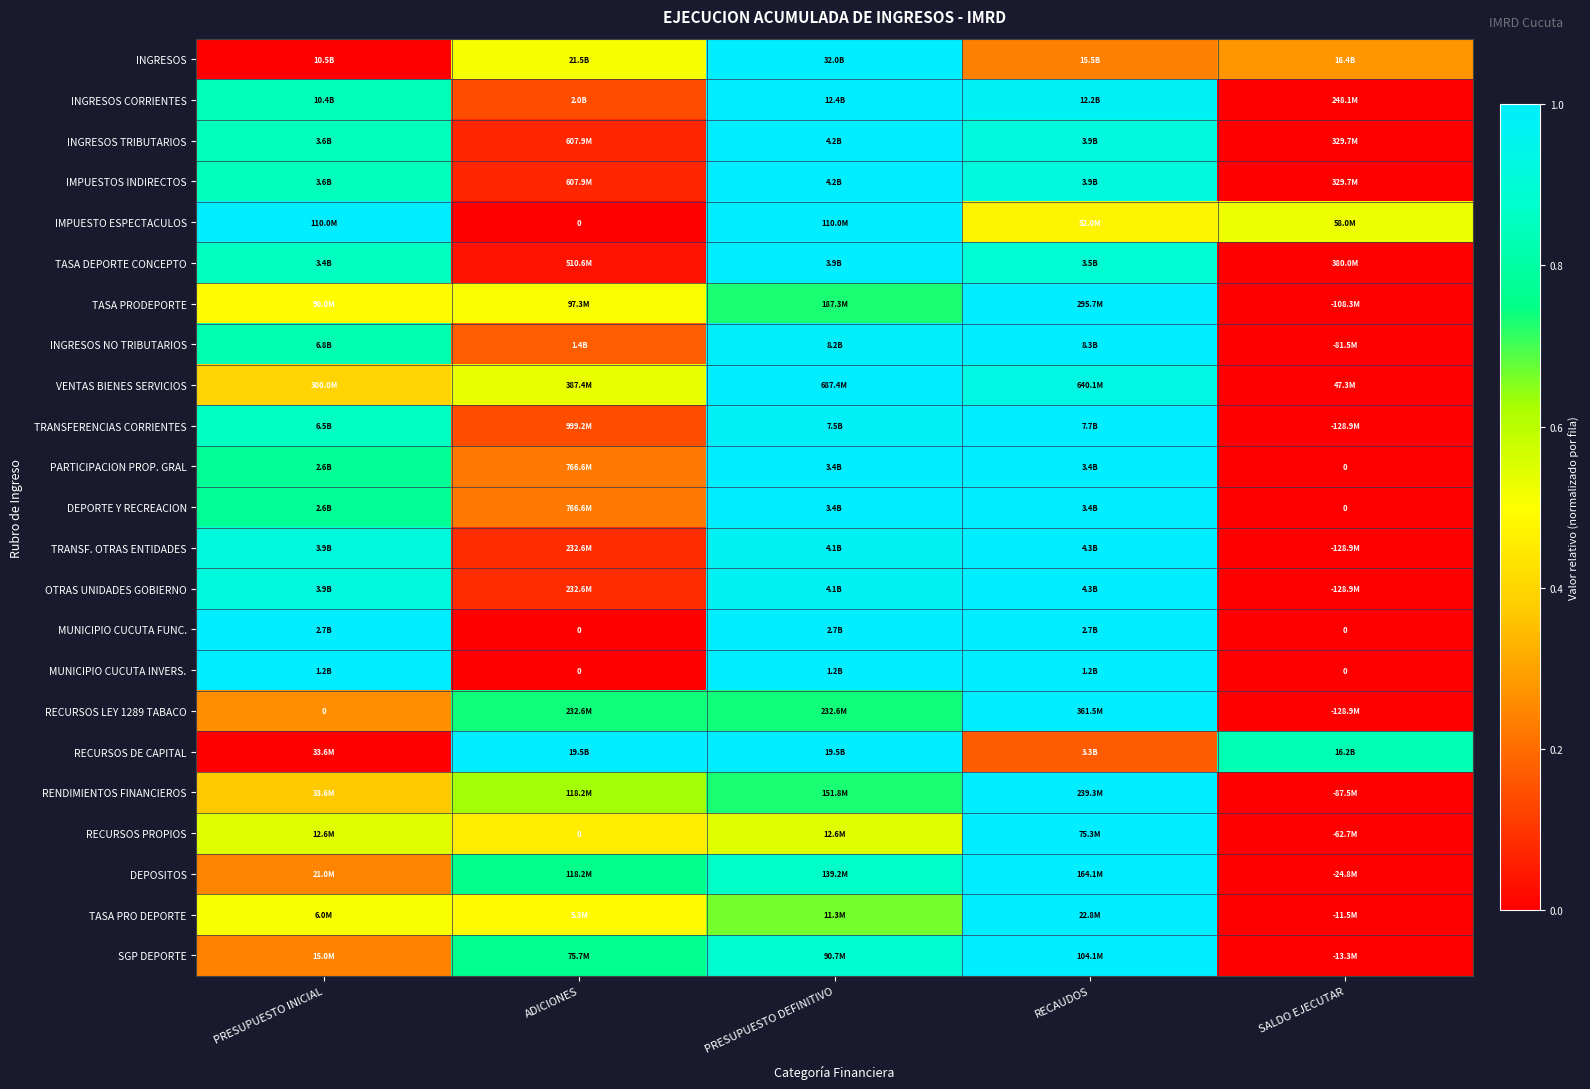

Is it true that IMPUESTO ESPECTACULOS equals 0.4 at PRESUPUESTO INICIAL?

False